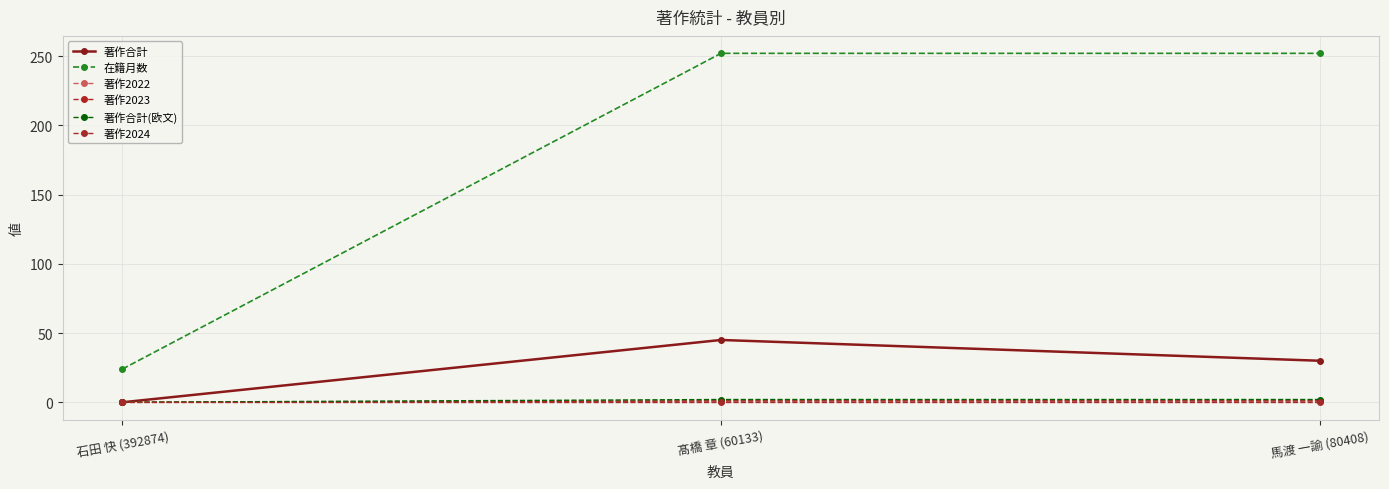

What is the label of the 3rd point from the right?

石田 快 (392874)